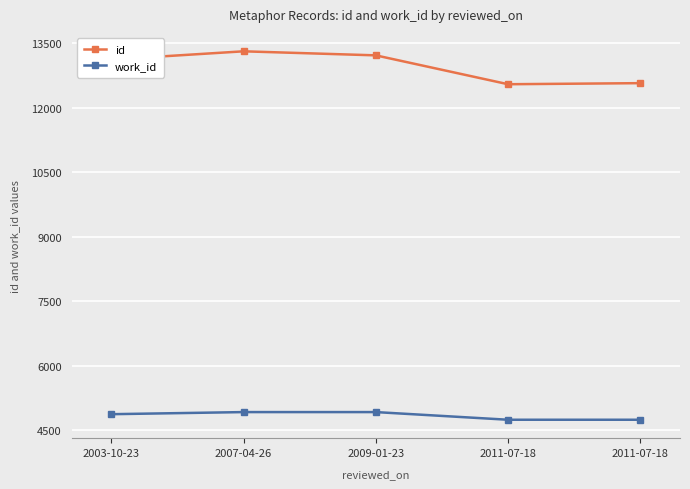

Reading left to right, extract all data points from this chart.

id: 2003-10-23=13115	2007-04-26=13307	2009-01-23=13213	2011-07-18=12542	2011-07-18=12567
work_id: 2003-10-23=4874	2007-04-26=4923	2009-01-23=4923	2011-07-18=4745	2011-07-18=4745